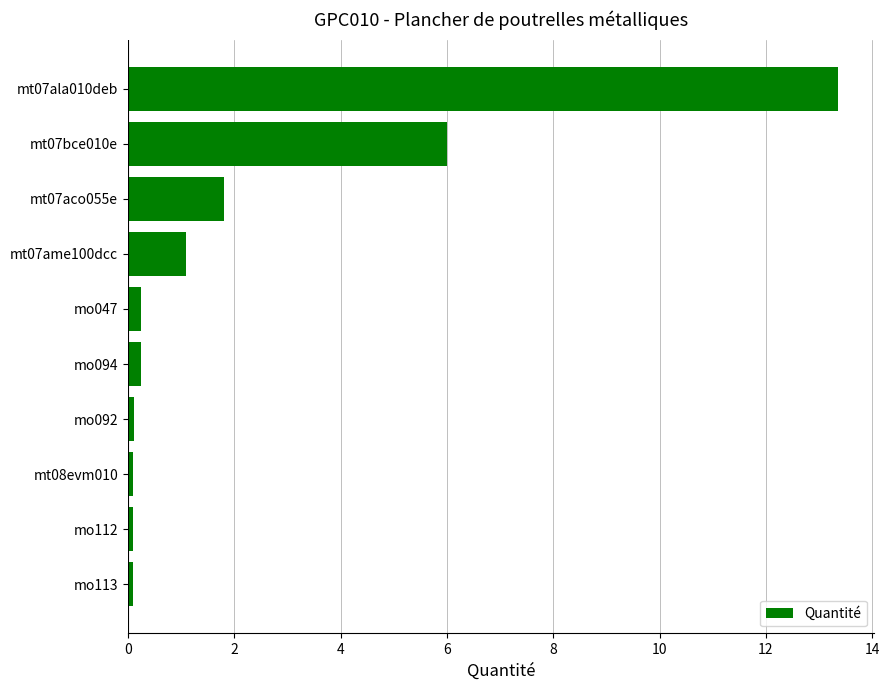

What is the average value?

2.3